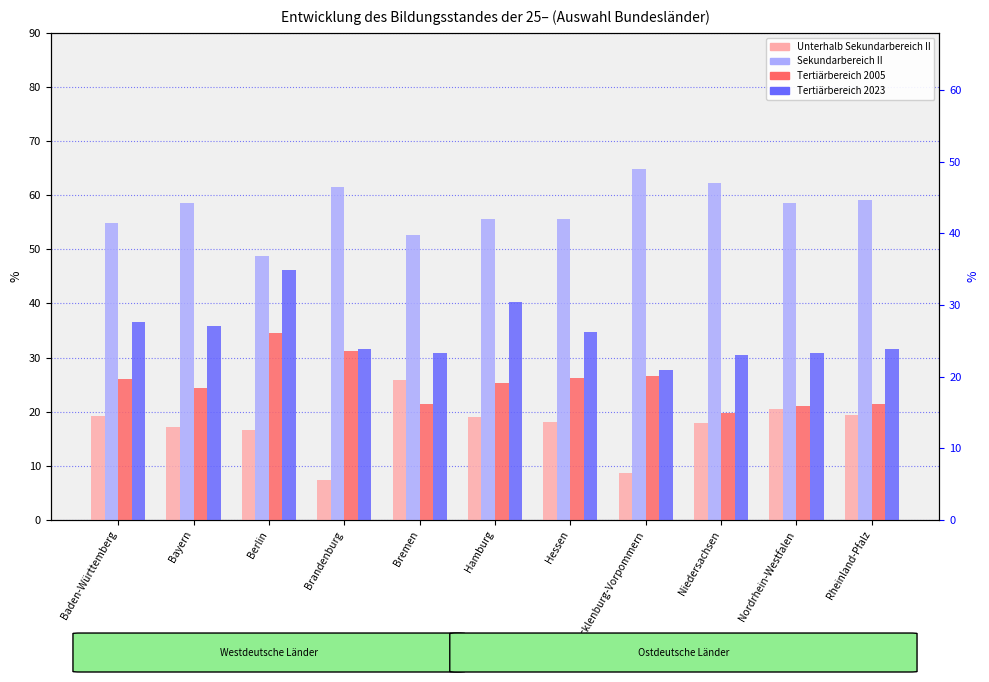

At which label does Tertiärbereich 2005 reach its peak?

Berlin